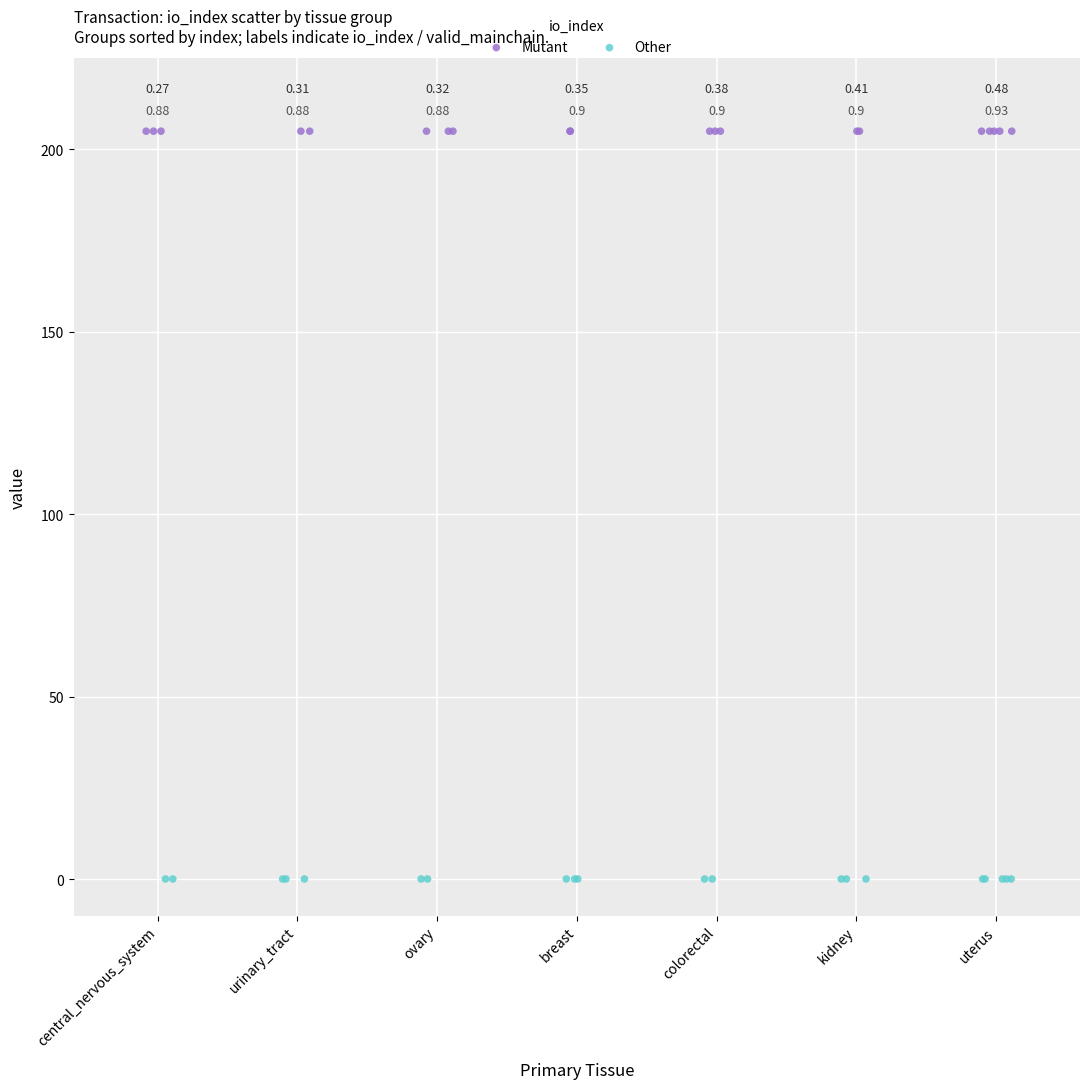

Which series contains the highest Y value?

Mutant